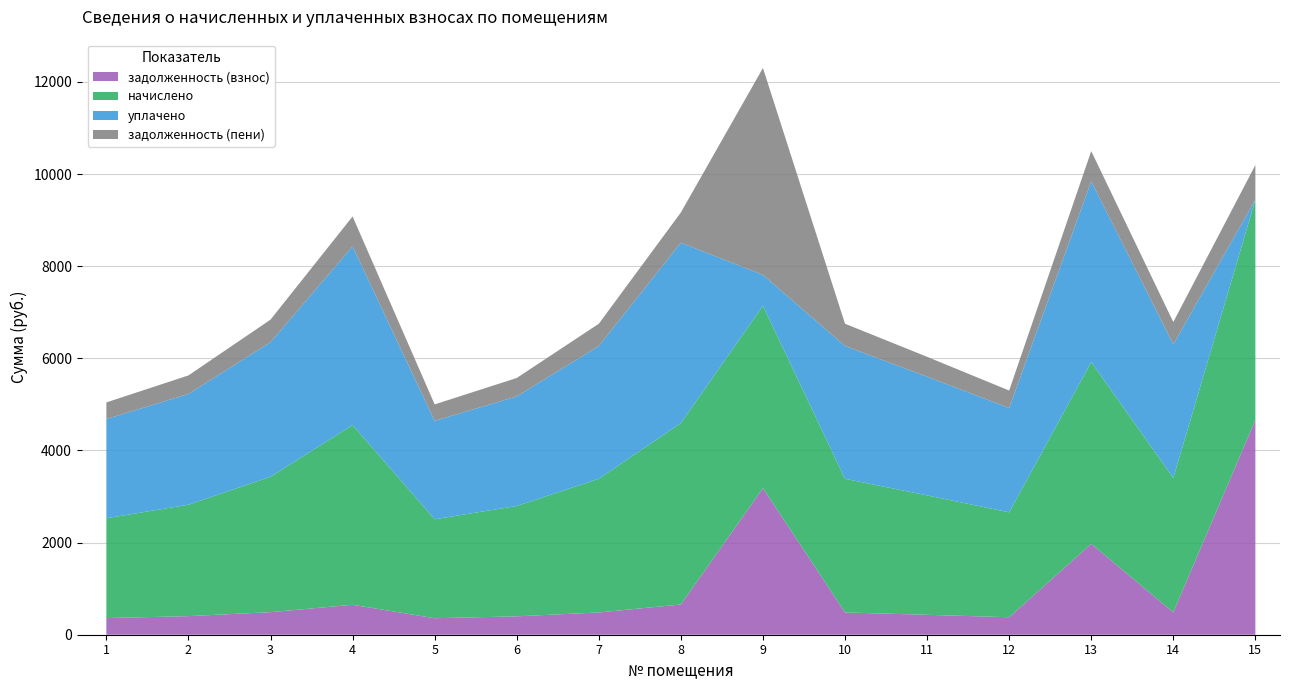

Reading left to right, what are all the values shown in this chart?

задолженность (взнос): 1=361.1	2=403.1	3=489.8	4=650.3	5=358.1	6=399.1	7=483.4	8=656.4	9=3181.8	10=483.4	11=432.1	12=379.6	13=1973.0	14=486.1	15=4662.0
начислено: 1=2166.9	2=2418.7	3=2938.9	4=3901.7	5=2148.4	6=2394.7	7=2900.7	8=3938.6	9=3958.3	10=2900.7	11=2592.3	12=2277.7	13=3946.0	14=2916.7	15=4780.7
уплачено: 1=2153.2	2=2403.4	3=2920.2	4=3877.0	5=2134.8	6=2379.5	7=2882.3	8=3913.6	9=669.7	10=2882.3	11=2575.9	12=2263.3	13=3921.0	14=2898.2	15=0.0
задолженность (пени): 1=361.1	2=403.1	3=489.8	4=650.3	5=358.1	6=399.1	7=483.4	8=656.4	9=4491.2	10=483.4	11=432.1	12=379.6	13=657.7	14=486.1	15=752.3